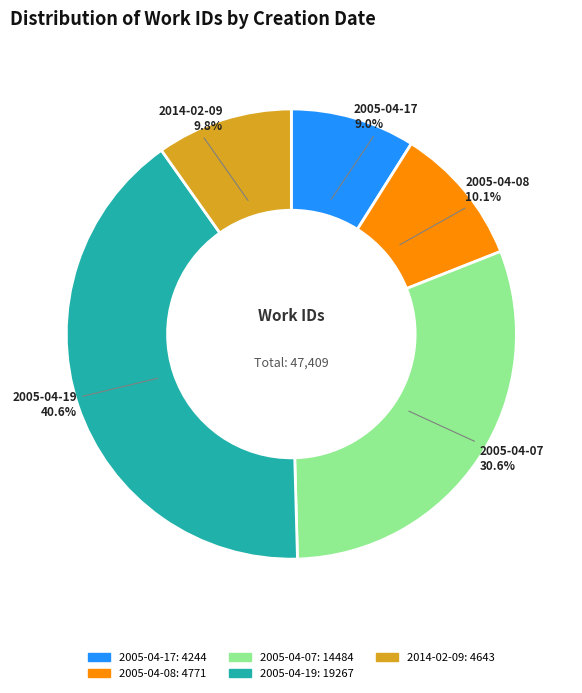

Is there a majority slice in this chart?

No